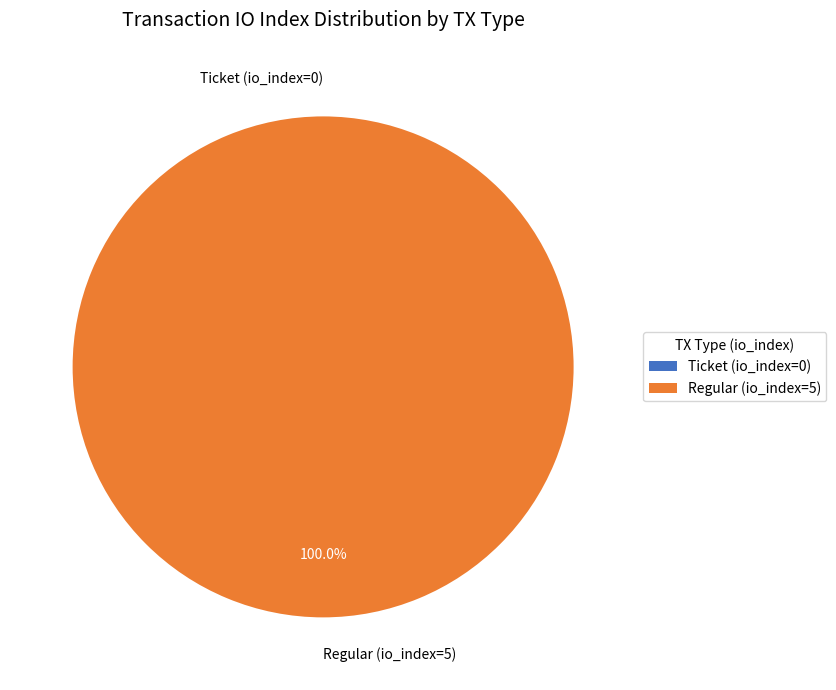

What percentage do Ticket (io_index=0) and Regular (io_index=5) together represent?

100.0%